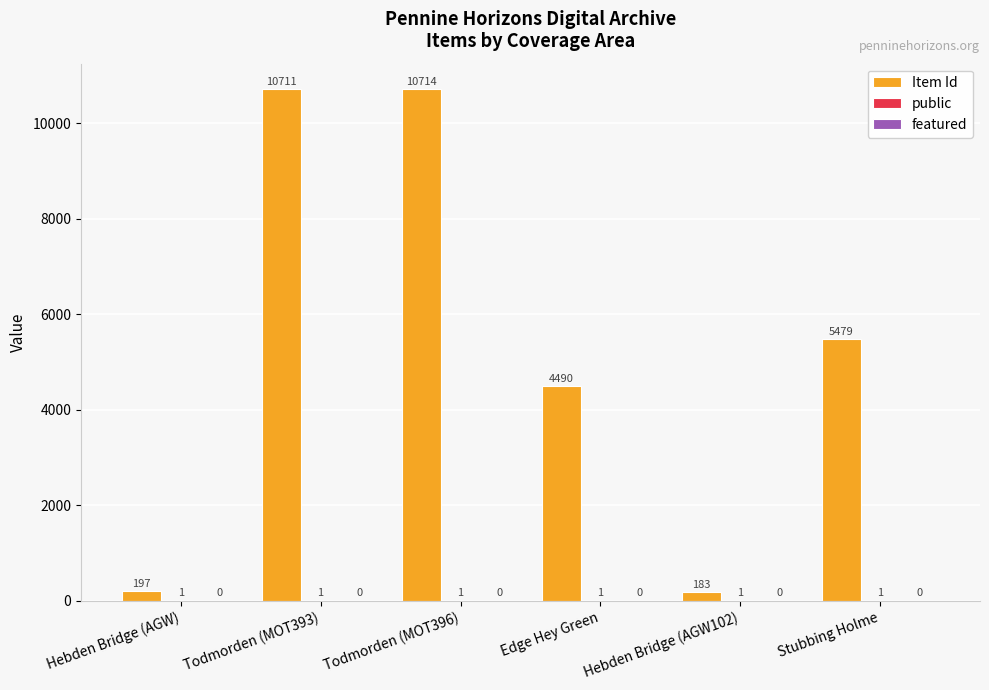

How many groups of bars are there?

6